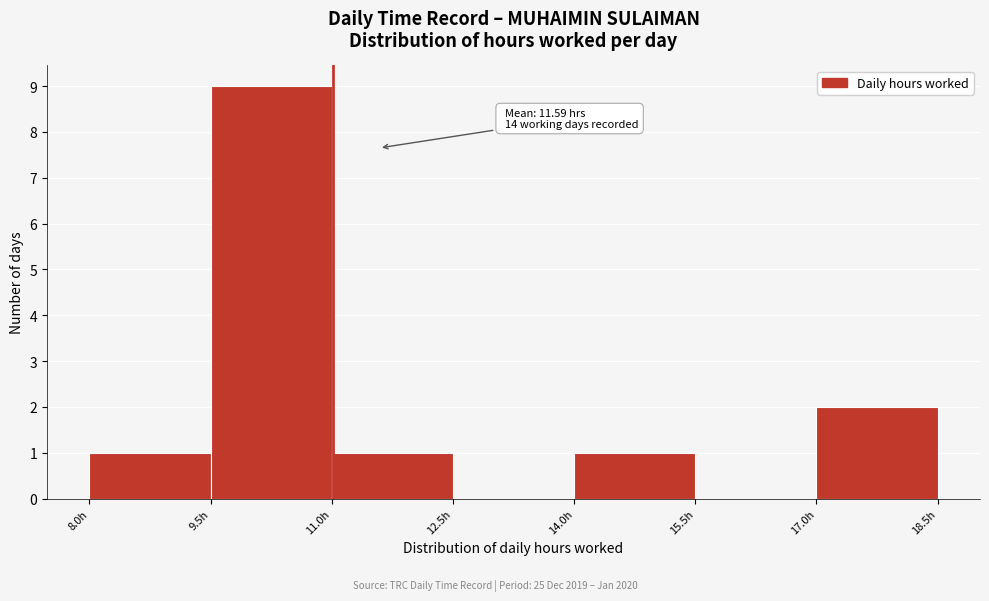

Over which range of the x-axis is the bar tallest?

9.5 to 11.0